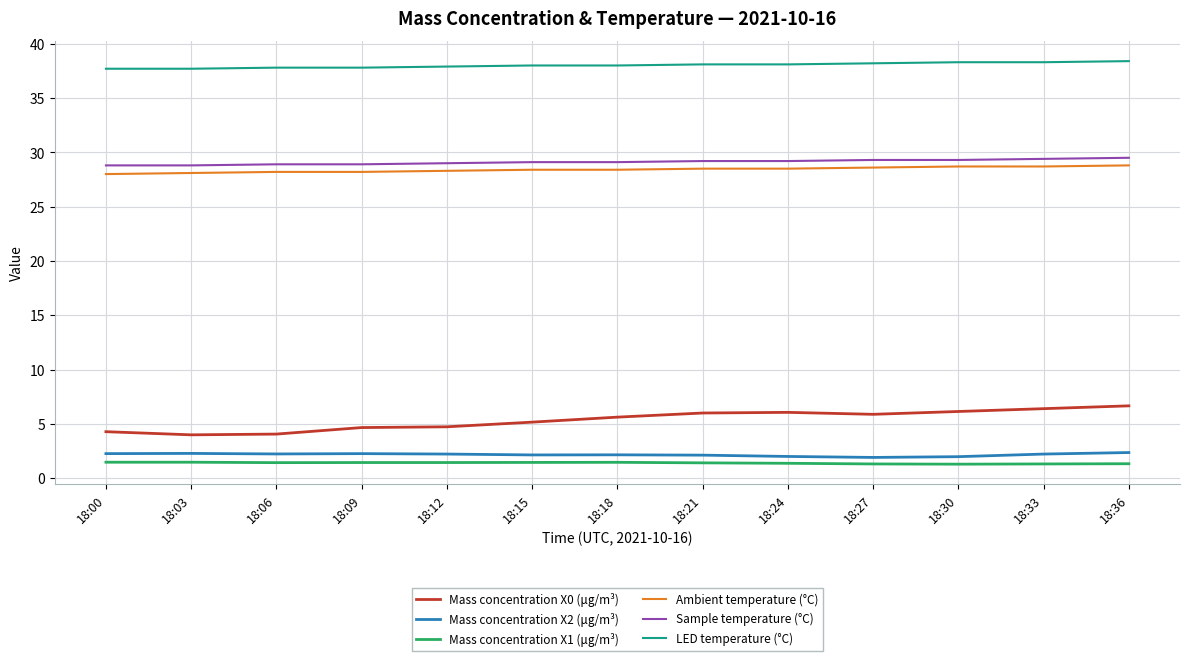

At how many categories does at least one series exceed 28?

13